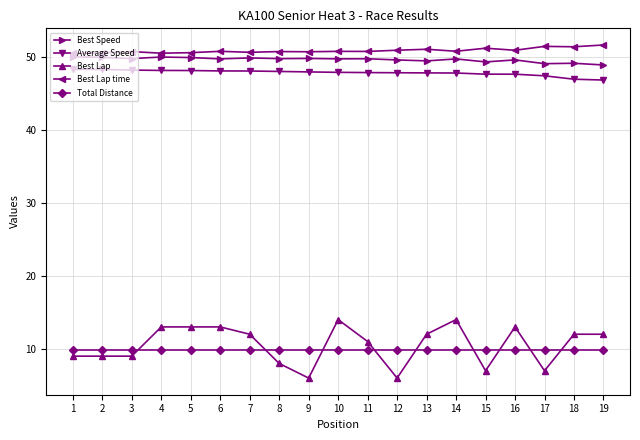

What is the difference between the highest and lowest values at 6?

40.9